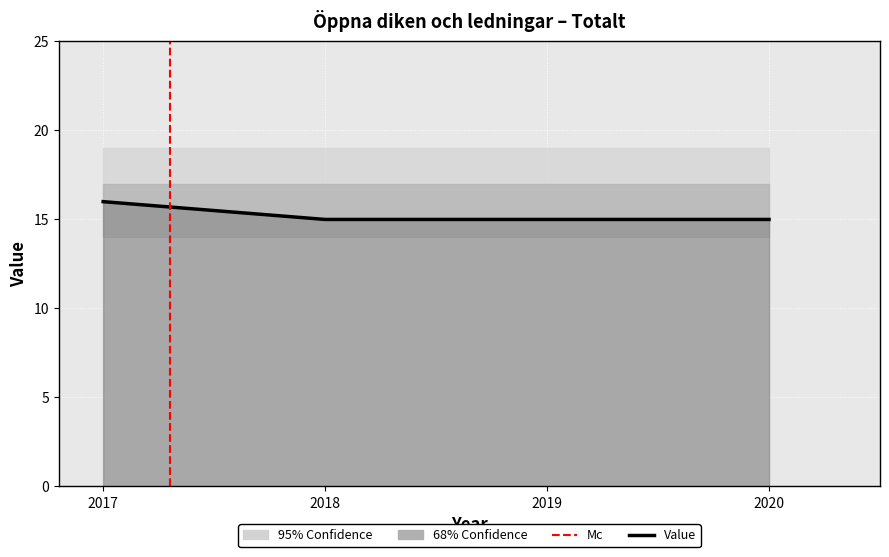

Reading right to left, what are all the values shown in this chart?

15	15	15	16